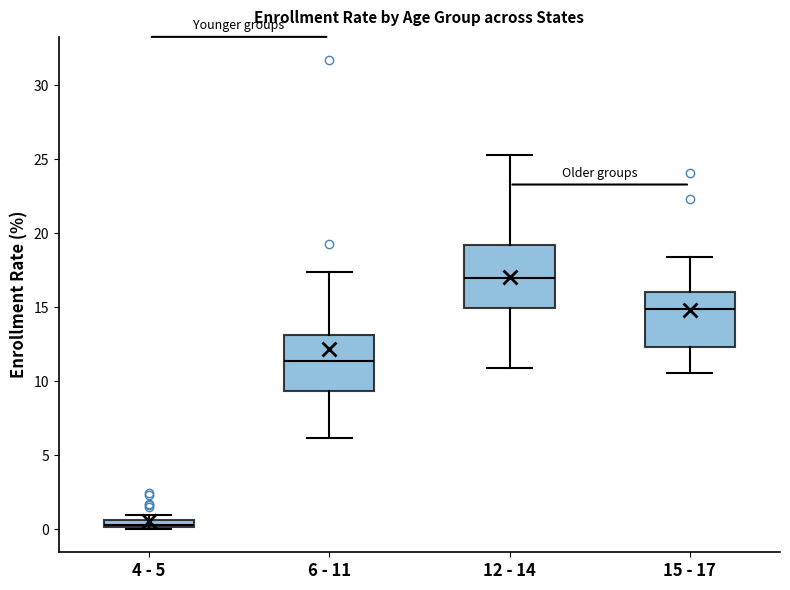

Where is the lower edge of the box for 6 - 11 on the y-axis? The values are not printed on the chart, so give them approximately, as read against the axis.

9.5